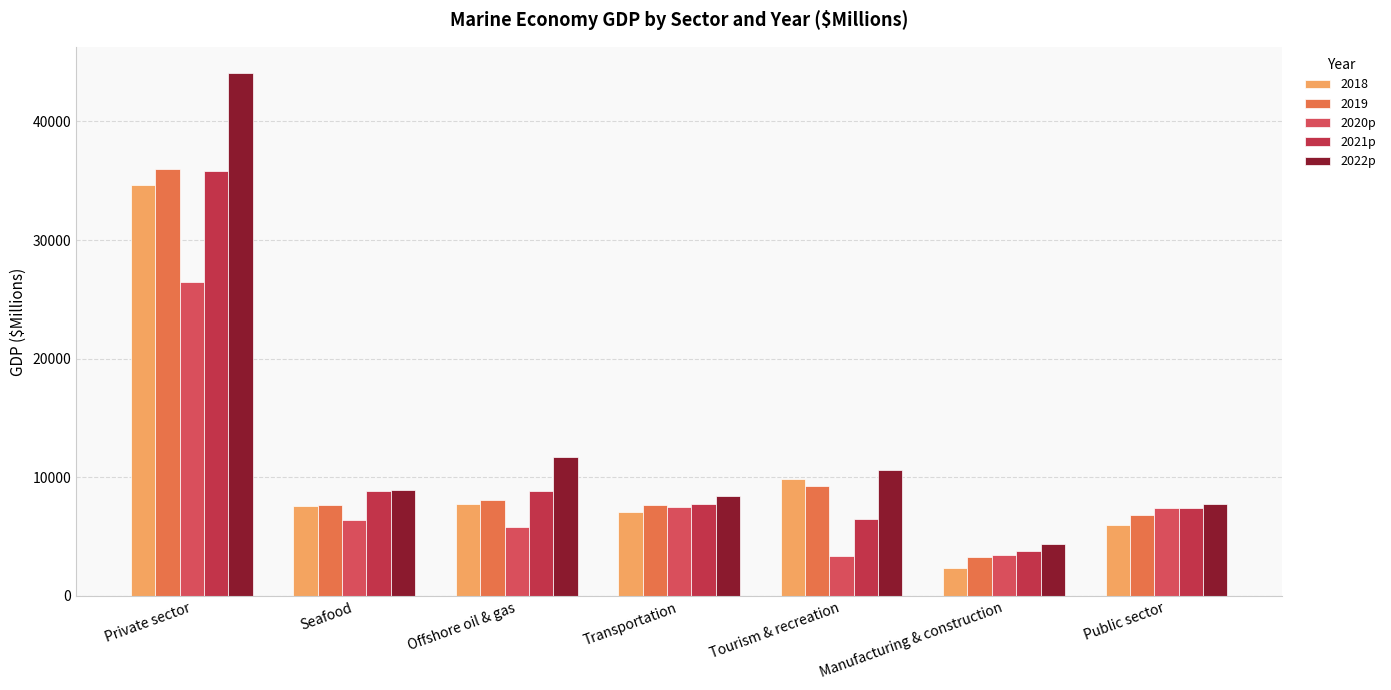

True or false: 2022p has a value of 10649.2 at Tourism & recreation.

True